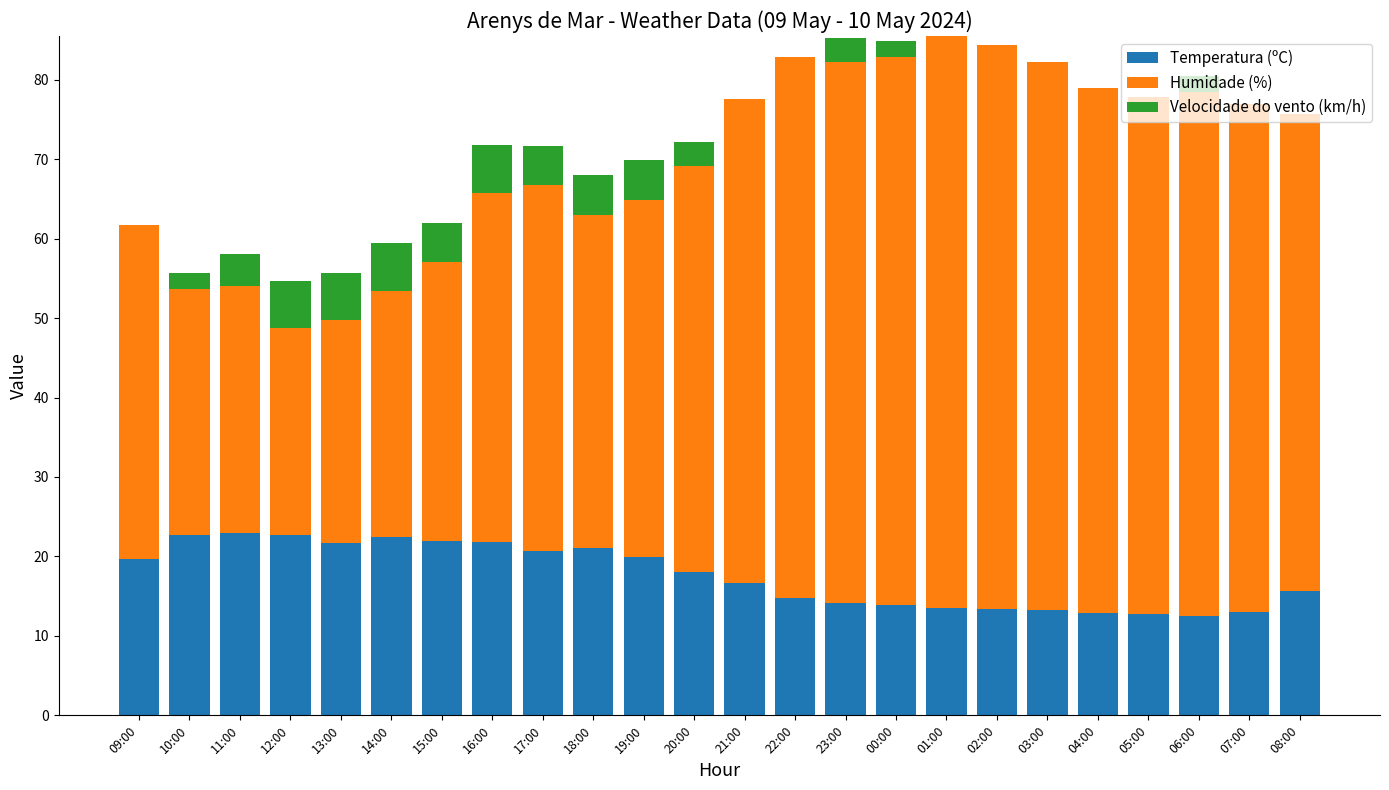

What is the total value across all series at 01:00?

85.5